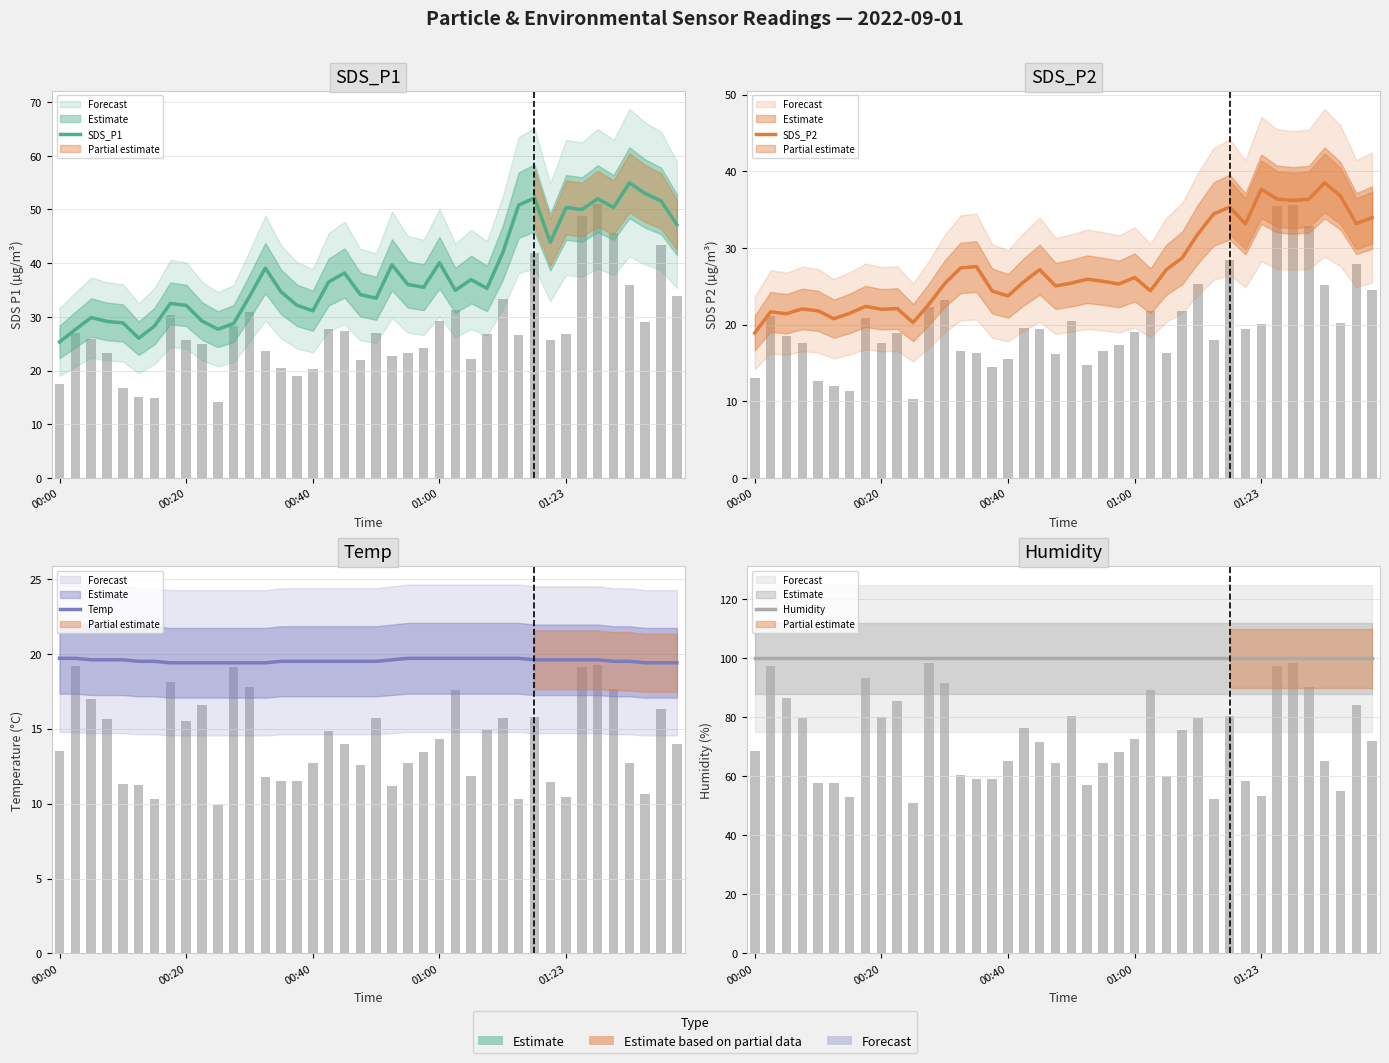

The value of Humidity at 12 is 99.9. True or false?

True